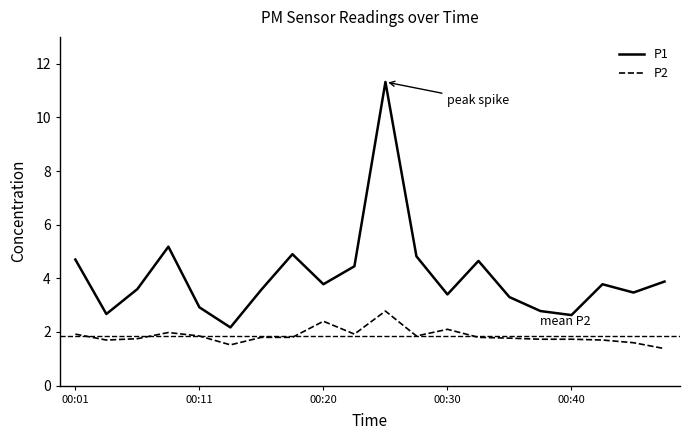

Which series has the largest total across all categories?

P1